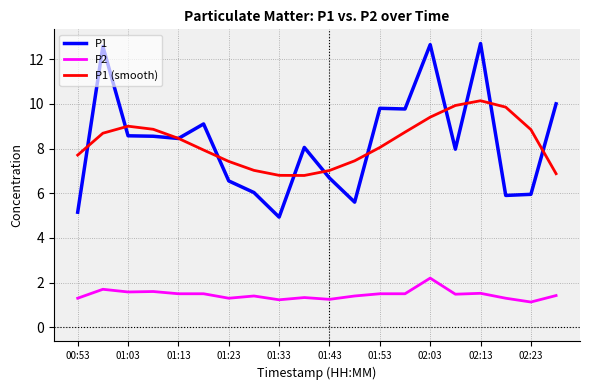

True or false: P1 and P2 cross at least once.

False